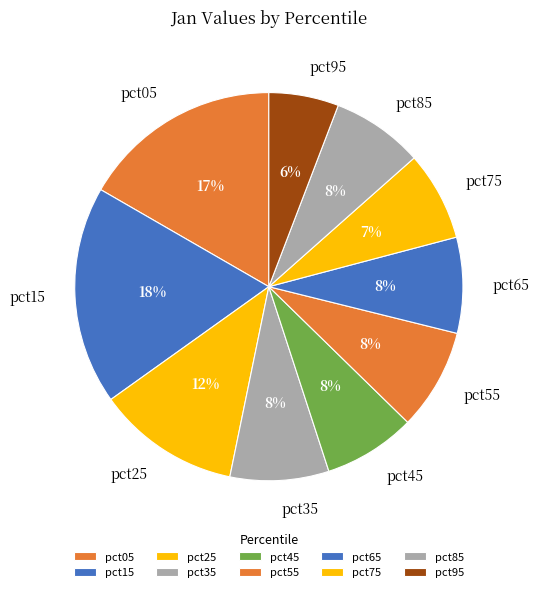

True or false: pct25 accounts for 18% of the total.

False